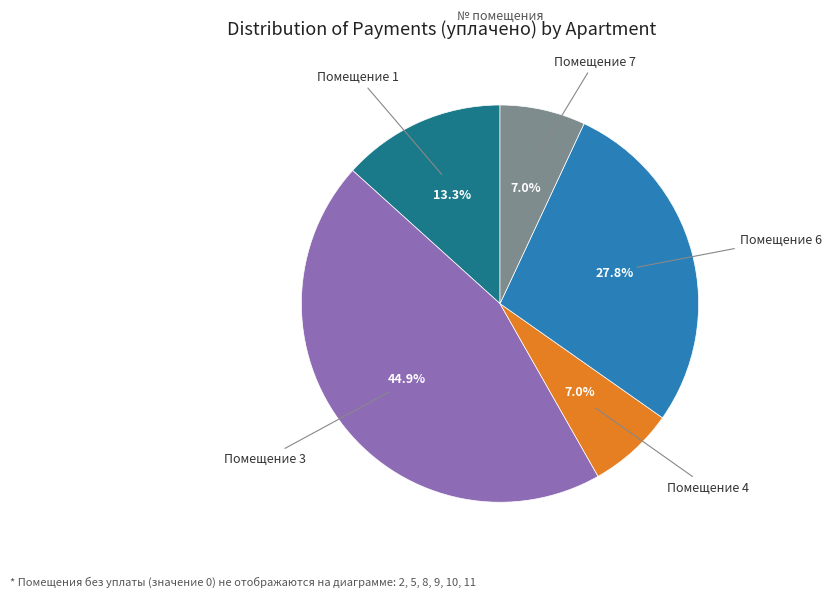

Is there a majority slice in this chart?

No